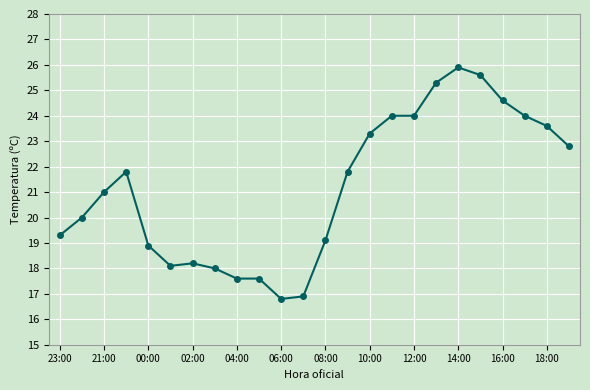

What is the maximum value shown in the chart?

25.9